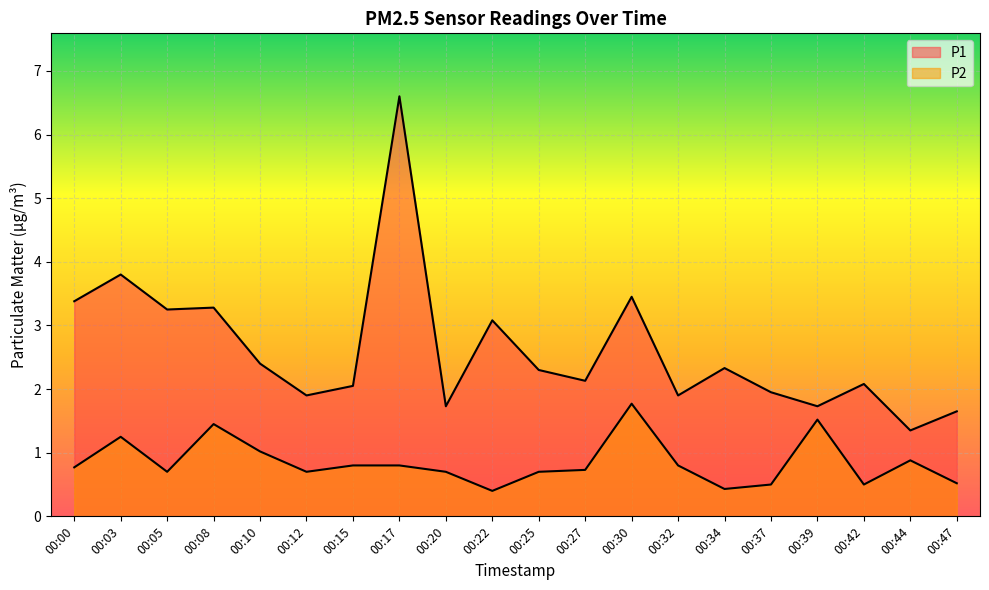

True or false: P2 and P1 cross at least once.

False